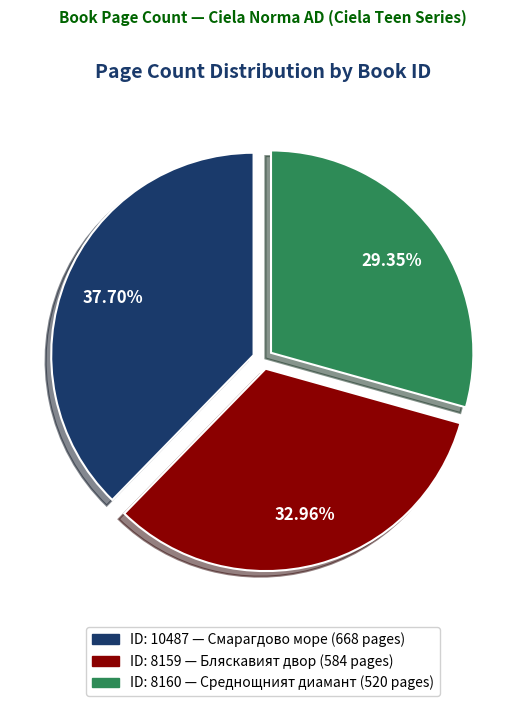

To the nearest percent, what is the difference between the largest and smallest slice percentages?

8%